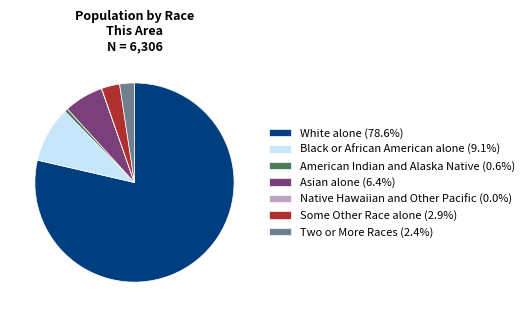

Approximately how many times larger is the value at Black or African American alone (9.1%) compared to Some Other Race alone (2.9%)?

3.1